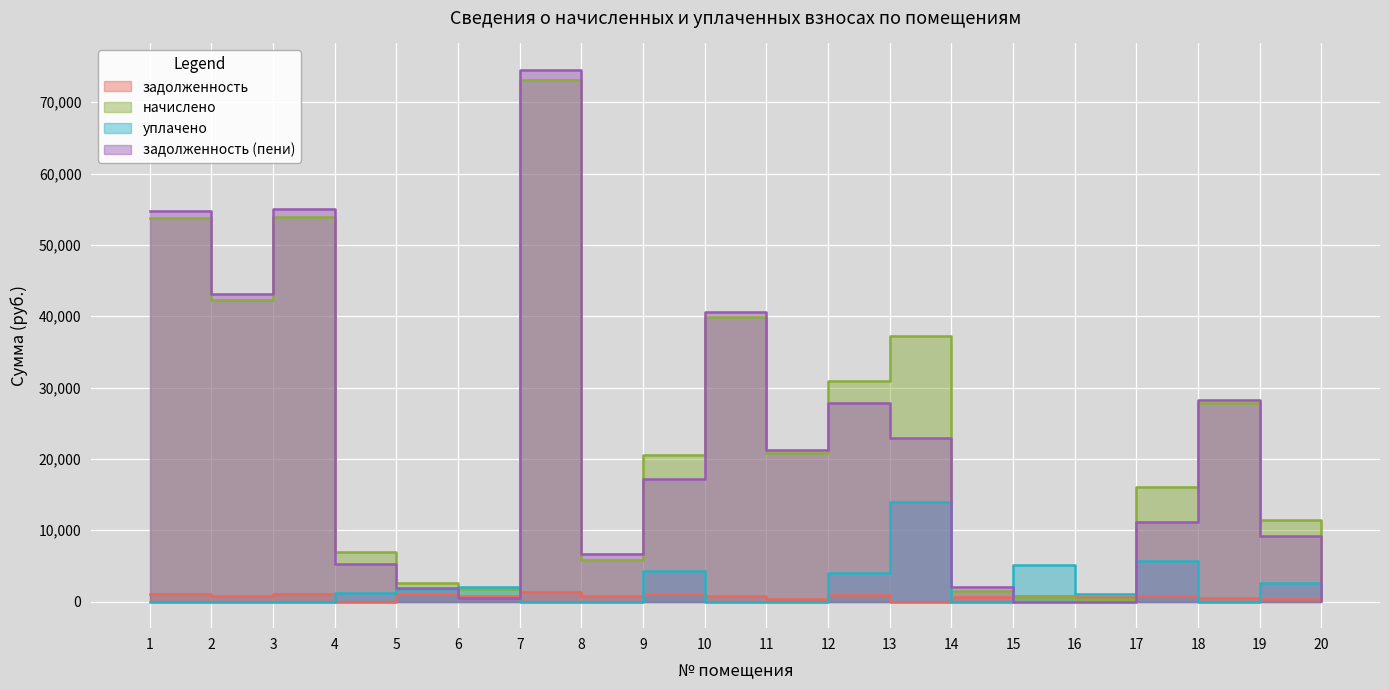

At 12, list the series in order from smallest to largest.

задолженность, уплачено, задолженность (пени), начислено